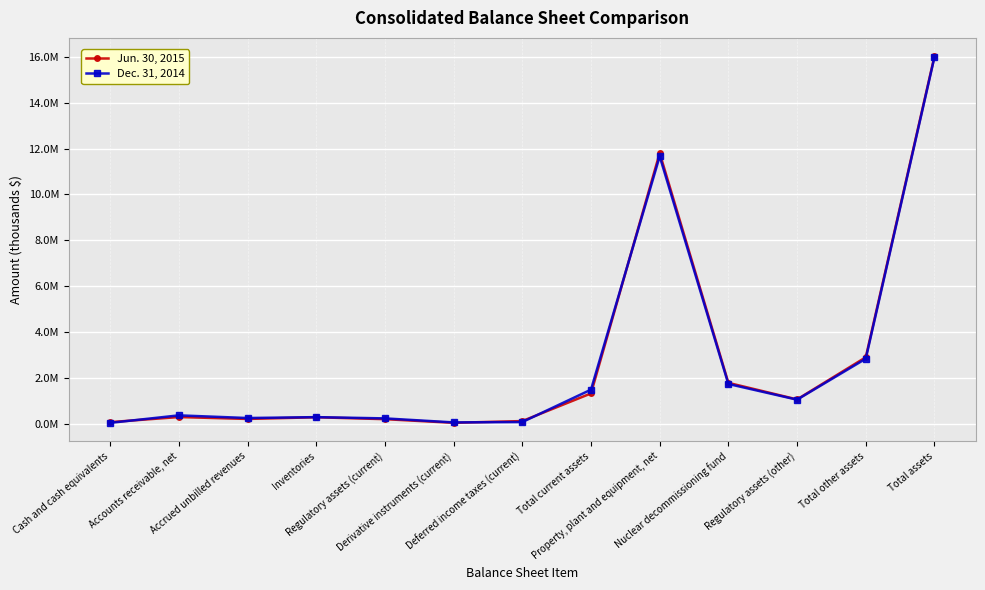

At which label is Dec. 31, 2014 closest to 8013956?

Property, plant and equipment, net